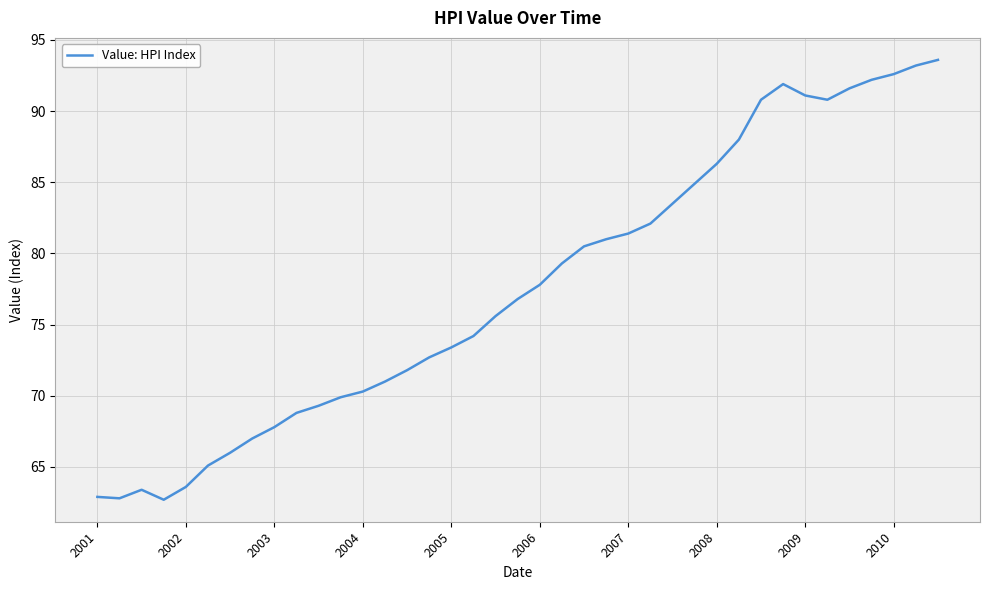

Count the number of values greater than 76.

20